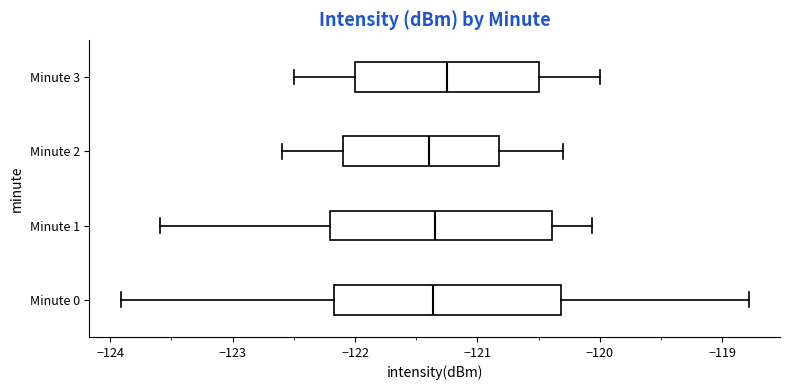

Where does the left whisker of the box for Minute 2 end on the x-axis? The values are not printed on the chart, so give them approximately, as read against the axis.

-122.6